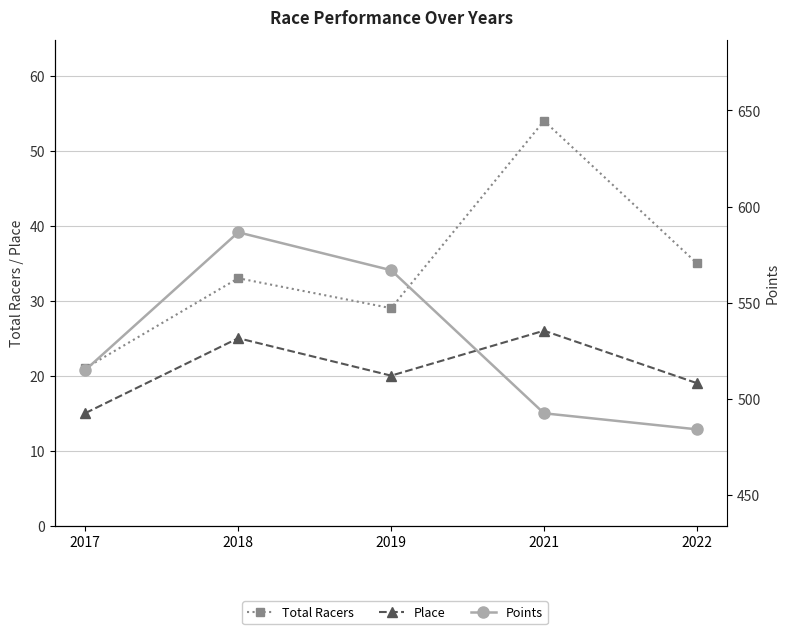

What is the average value of the Place series?

21.0